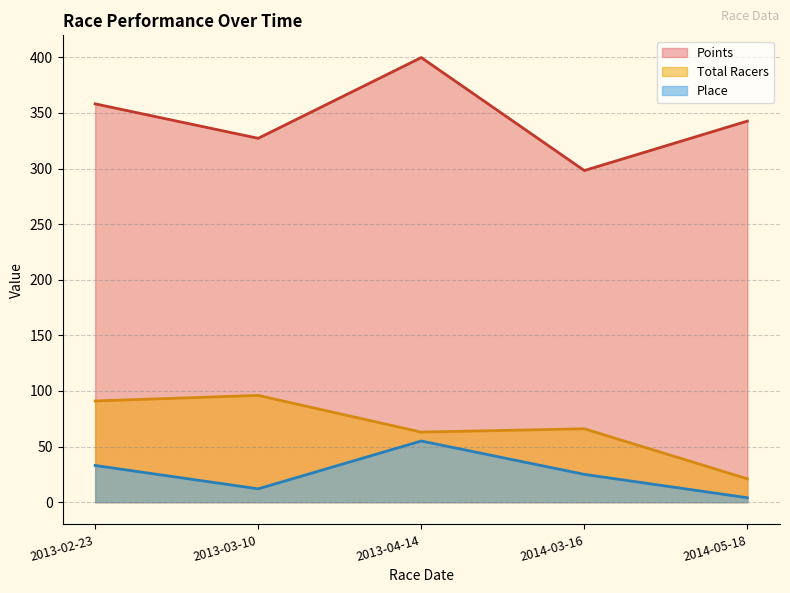

How many values in the Points series exceed 342?

3